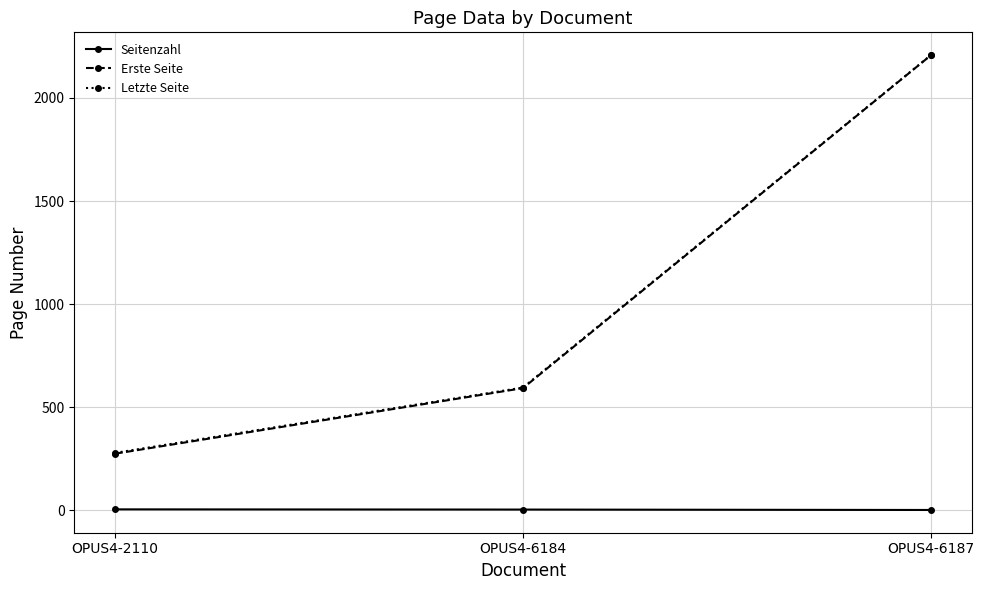

List the labels in order of Erste Seite value, smallest first.

OPUS4-2110, OPUS4-6184, OPUS4-6187